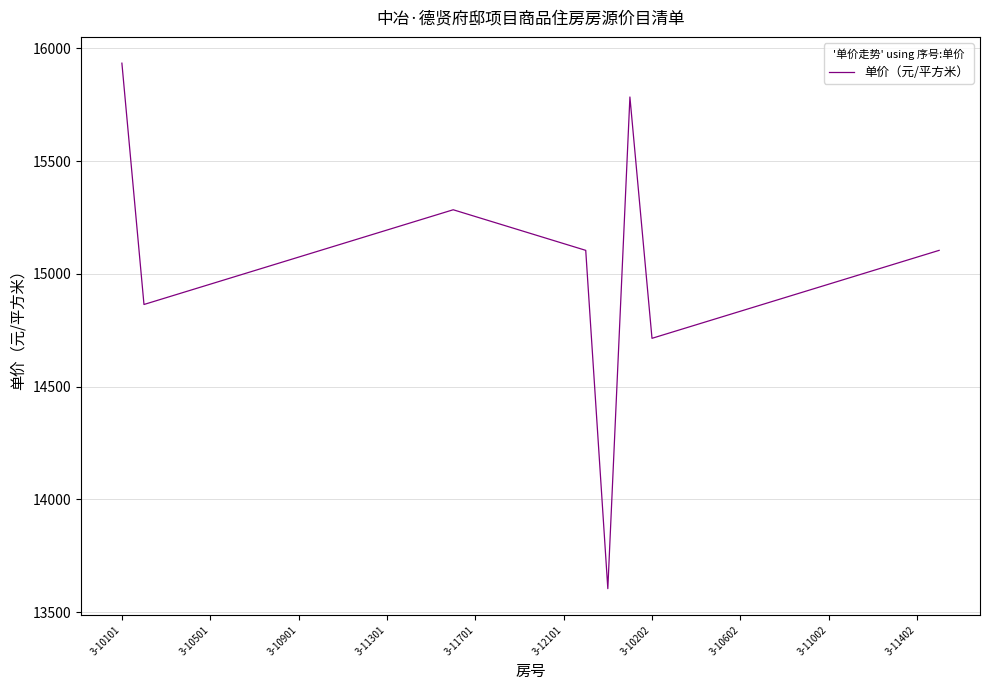

What is the difference between the maximum and minimum values?

2330